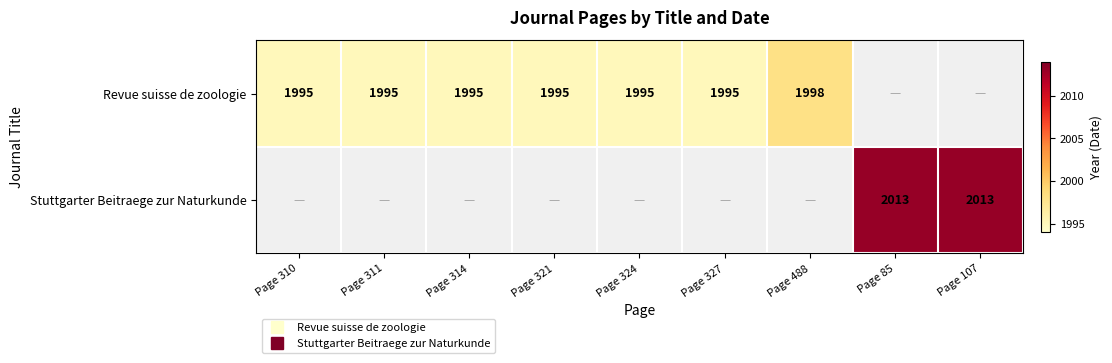

Which category has the lowest value across all series?

Page 310